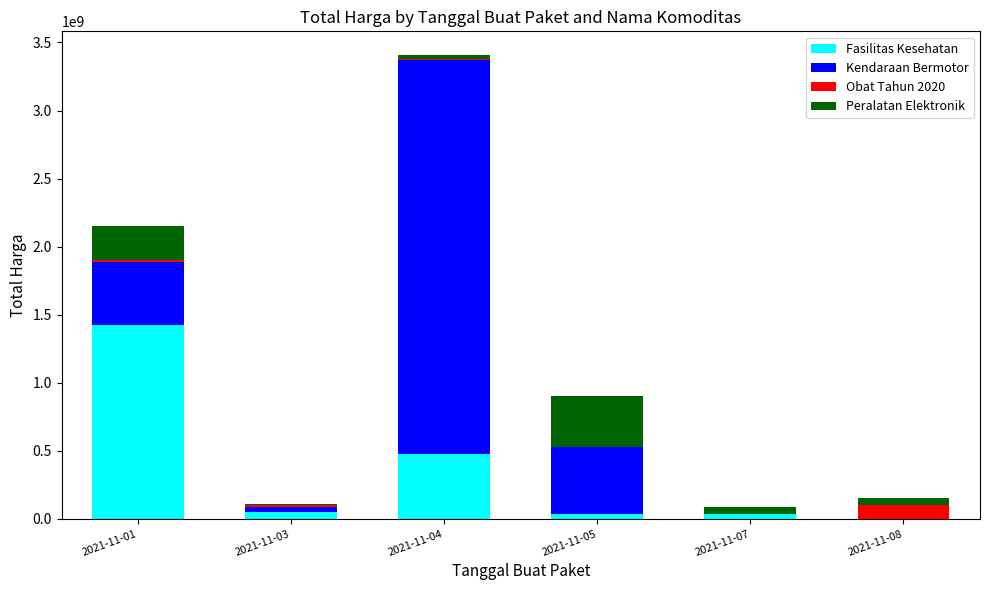

Which category has the highest value in the Fasilitas Kesehatan series?

2021-11-01